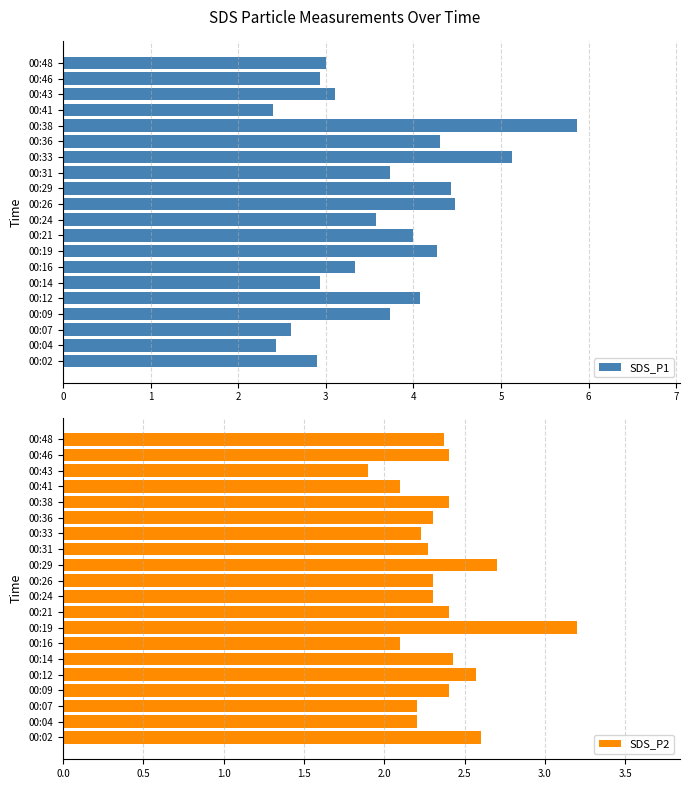

The SDS_P1 series shows 5.6 at 00:19. True or false?

False